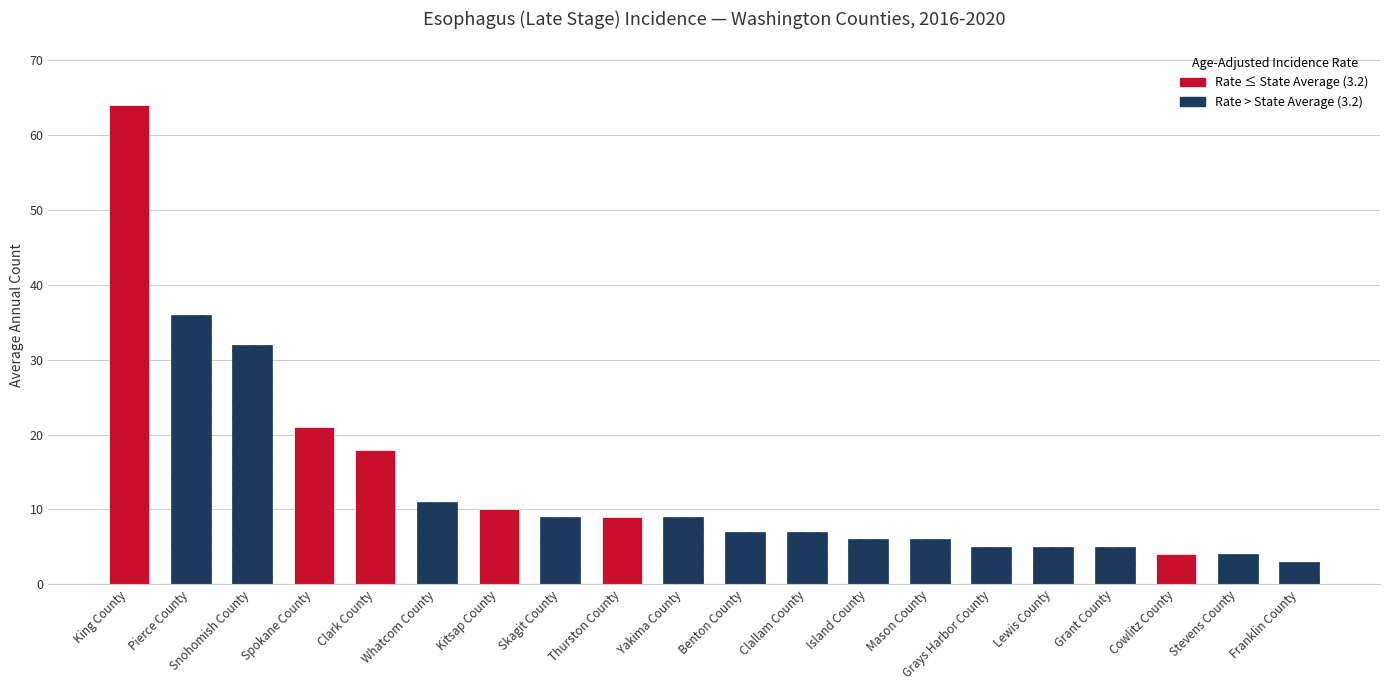

Reading right to left, list all the values displayed in this chart.

Franklin County=3	Stevens County=4	Cowlitz County=4	Grant County=5	Lewis County=5	Grays Harbor County=5	Mason County=6	Island County=6	Clallam County=7	Benton County=7	Yakima County=9	Thurston County=9	Skagit County=9	Kitsap County=10	Whatcom County=11	Clark County=18	Spokane County=21	Snohomish County=32	Pierce County=36	King County=64